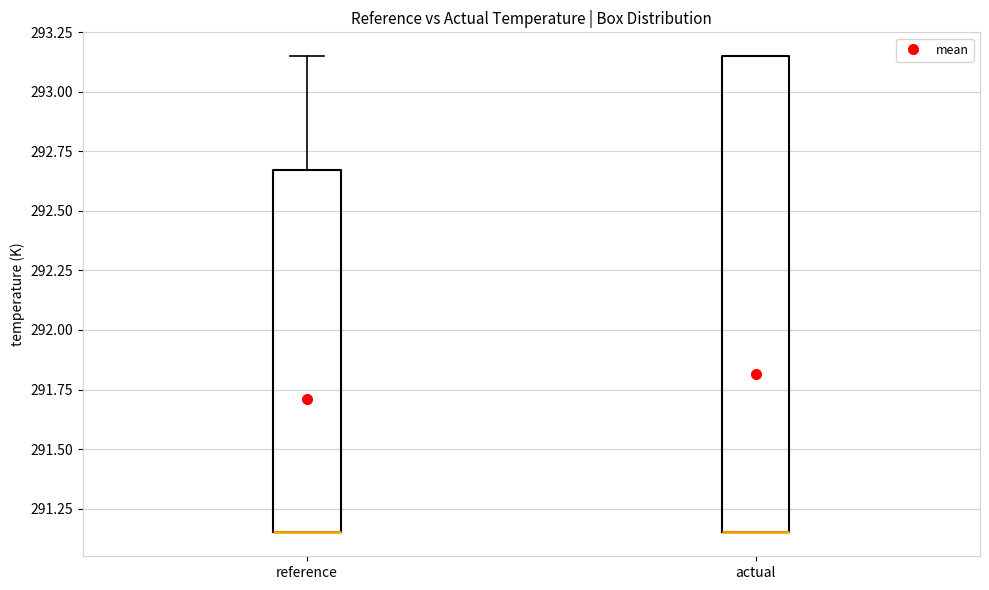

Where does the upper whisker of the box for reference end on the y-axis? The values are not printed on the chart, so give them approximately, as read against the axis.

293.15